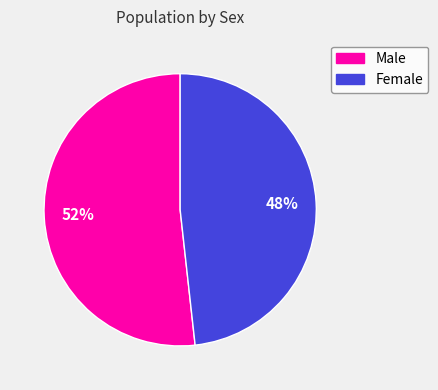

Approximately how many times larger is the value at Female compared to Male?

0.9